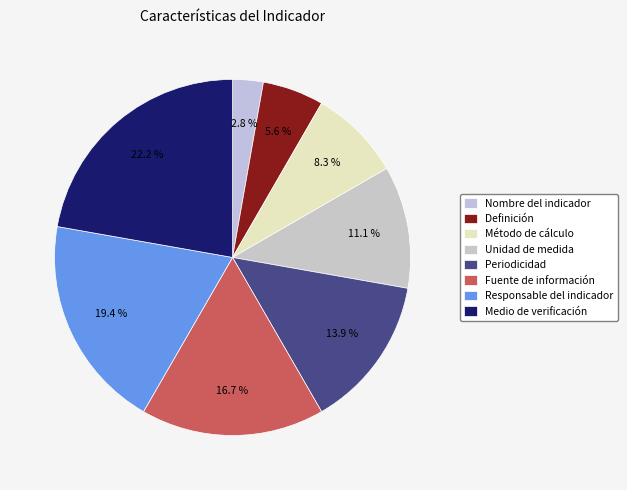

How many slices are in this pie chart?

8